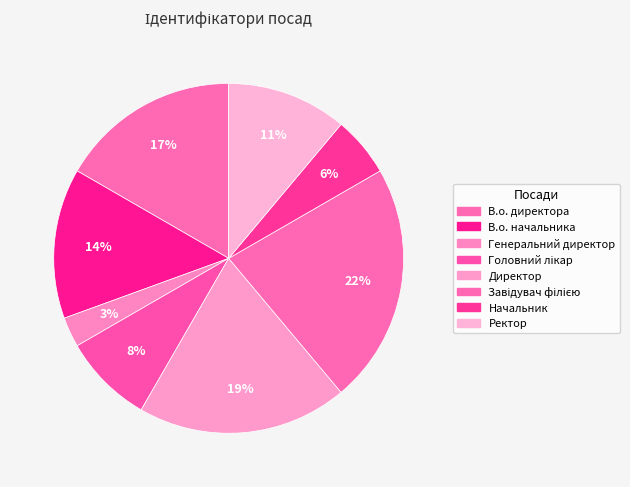

Which category has the biggest portion of the pie?

Завідувач філією